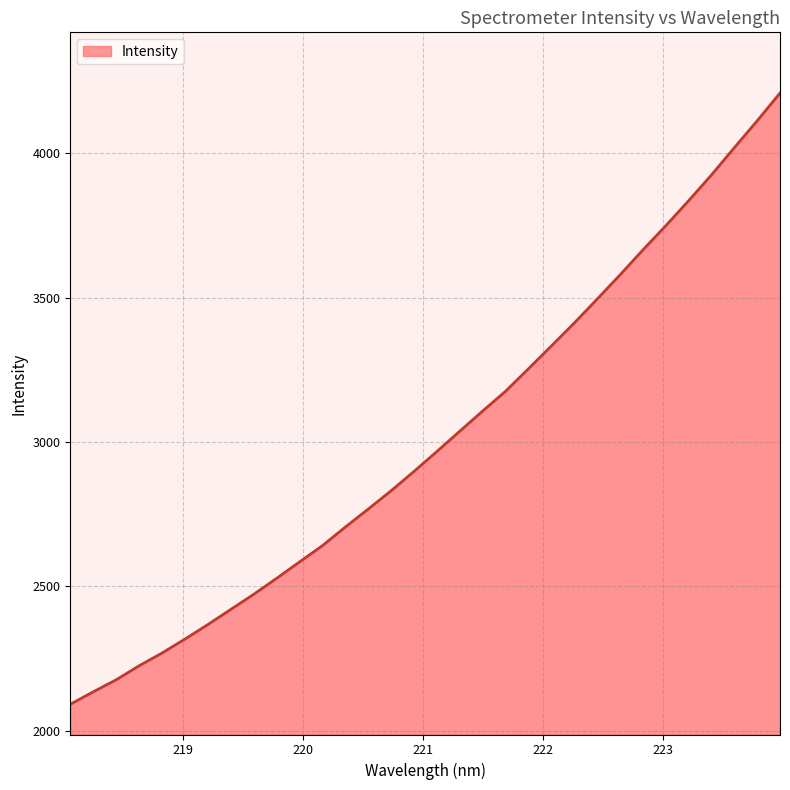

What is the difference between the maximum and minimum values?

2116.3